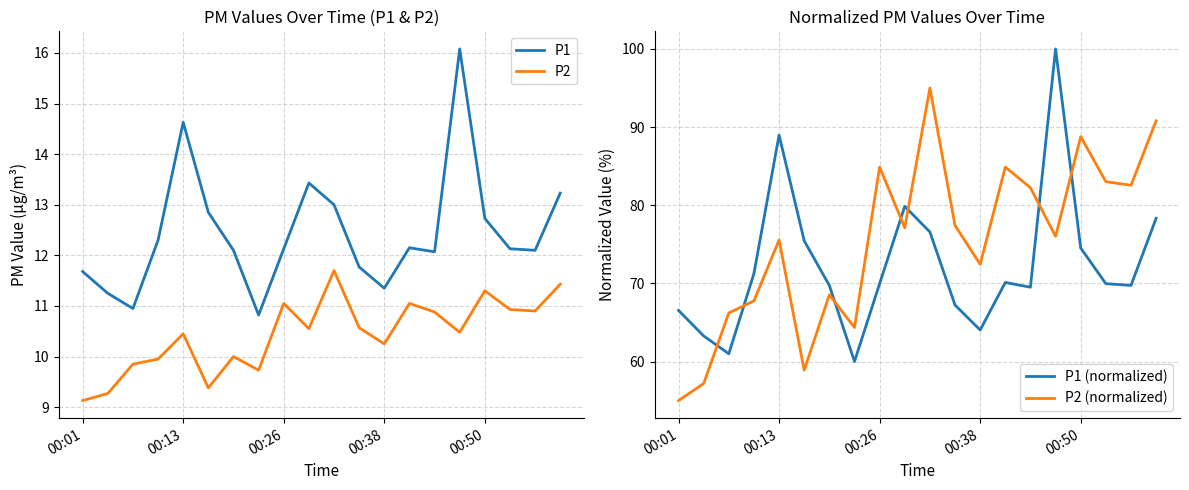

True or false: P1 and P2 cross at least once.

False